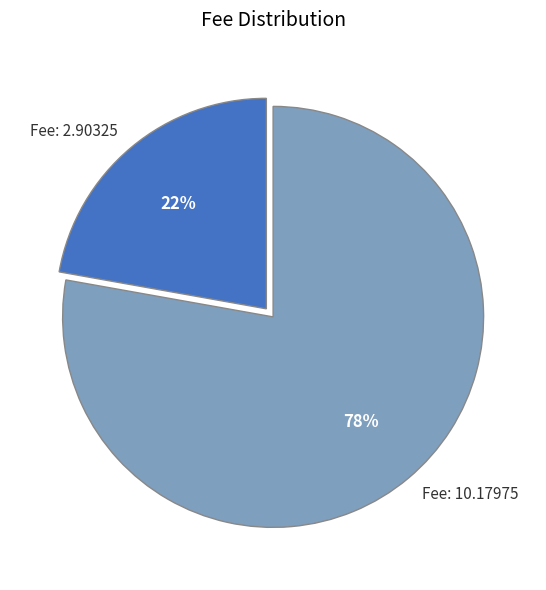

Is it true that Fee: 10.17975 is 78% of the pie?

True